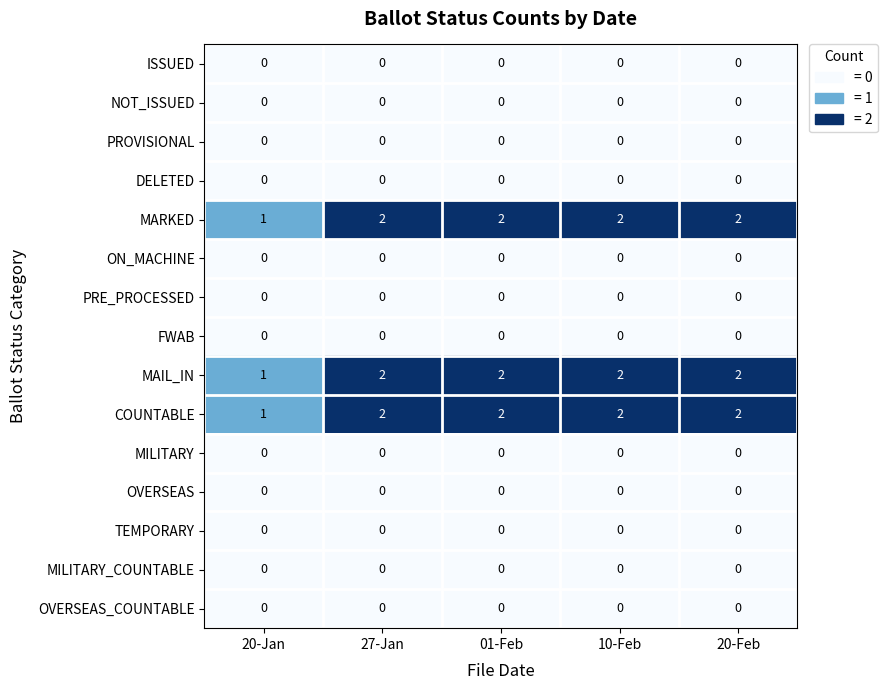

At which label is MARKED closest to 1?

20-Jan